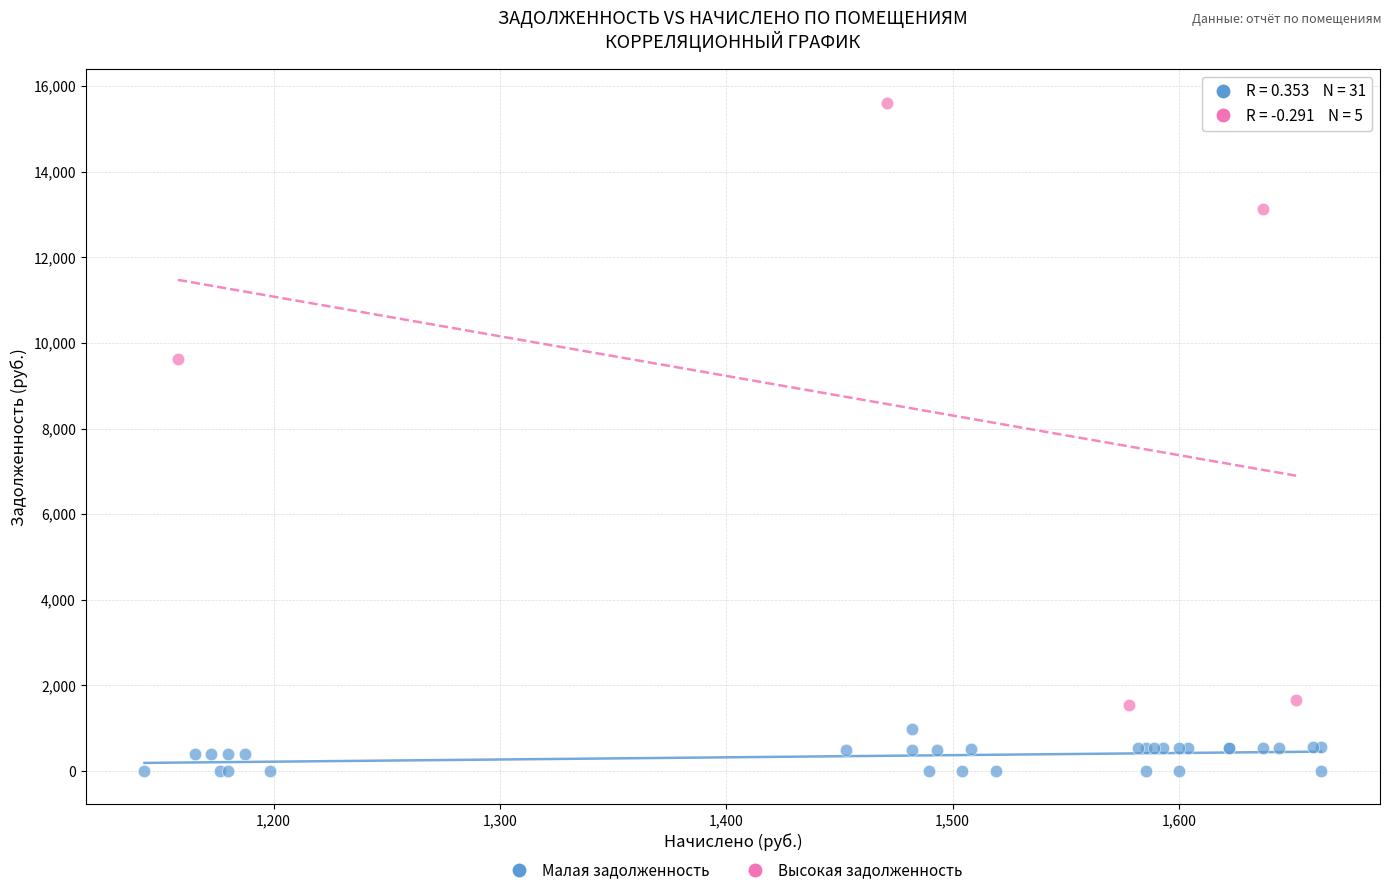

Which series reaches the minimum Y coordinate?

Малая задолженность